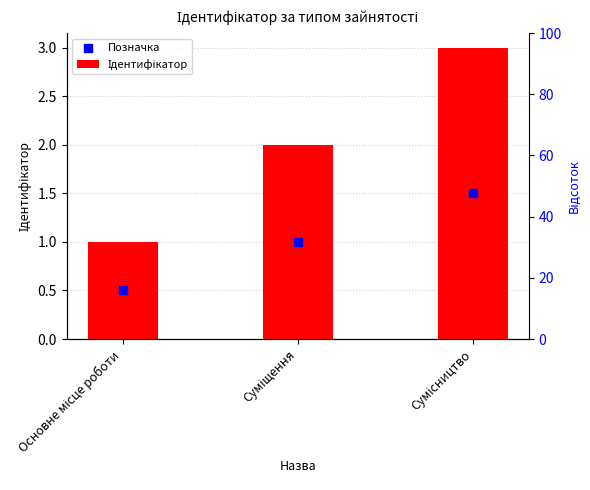

Is the value of Позначка at Суміщення greater than the value of Ідентифікатор at Сумісництво?

No